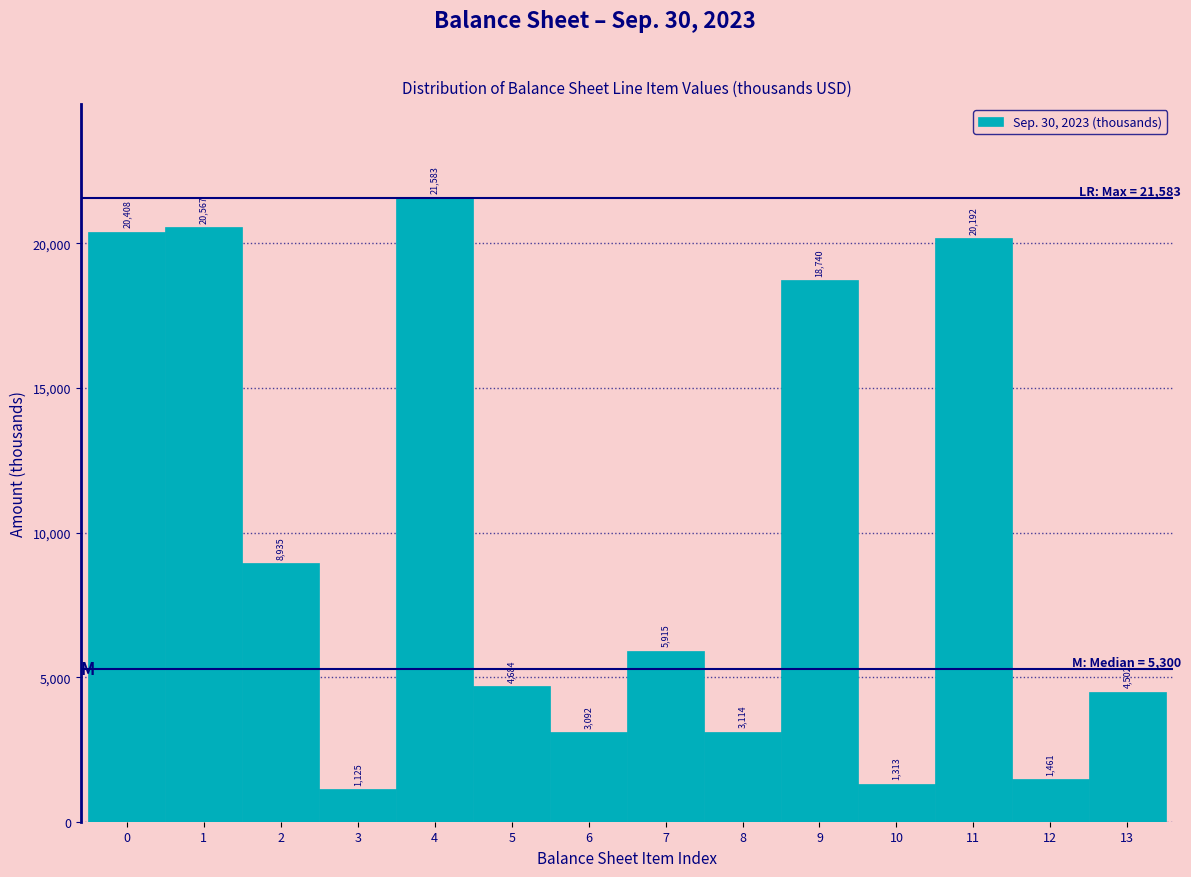

Reading left to right, list every bar in this chart as the range it spans on the x-axis followed by its height.

-0.5 to 0.5: 20408
0.5 to 1.5: 20567
1.5 to 2.5: 8935
2.5 to 3.5: 1125
3.5 to 4.5: 21583
4.5 to 5.5: 4684
5.5 to 6.5: 3092
6.5 to 7.5: 5915
7.5 to 8.5: 3114
8.5 to 9.5: 18740
9.5 to 10.5: 1313
10.5 to 11.5: 20192
11.5 to 12.5: 1461
12.5 to 13.5: 4502